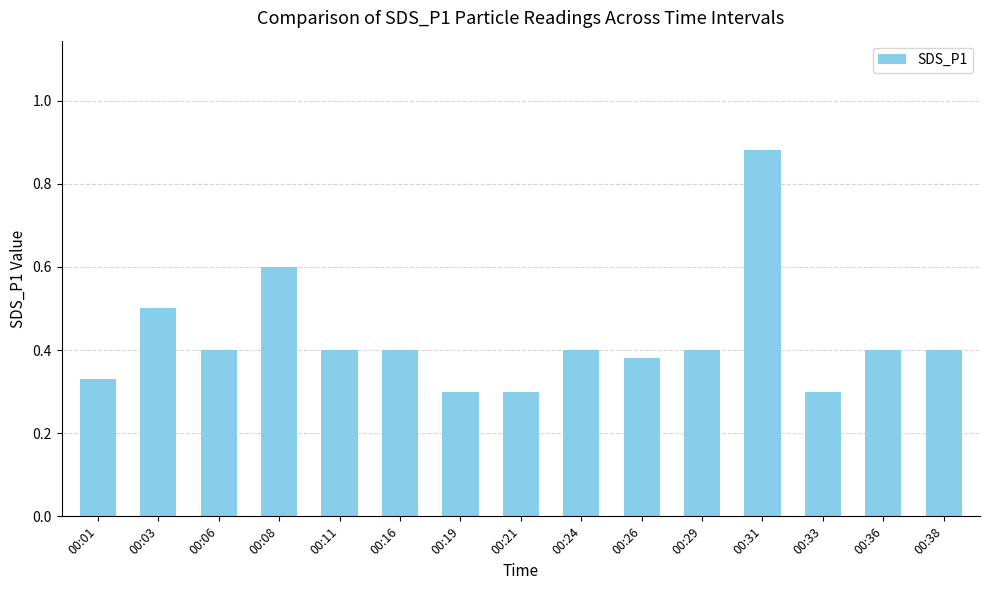

What is the difference between the maximum and second lowest values?

0.6